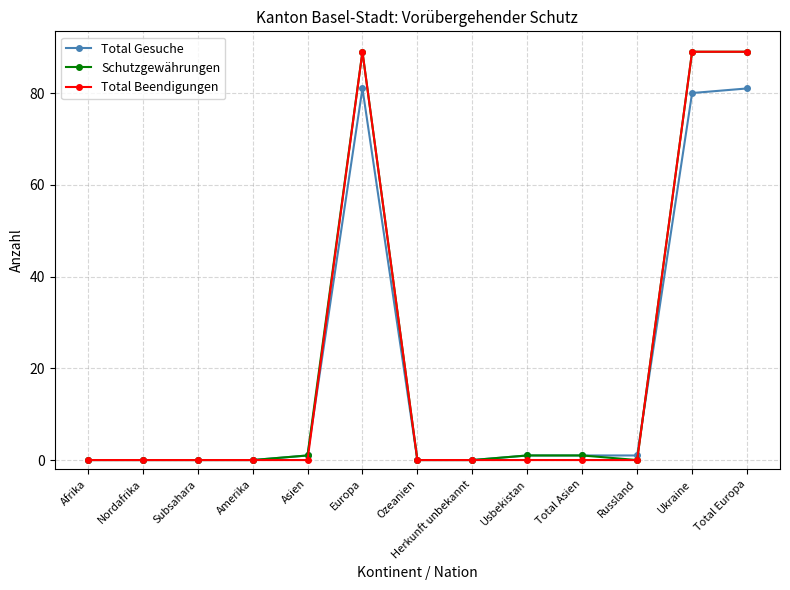

Is it true that Schutzgewährungen equals -44 at Nordafrika?

False